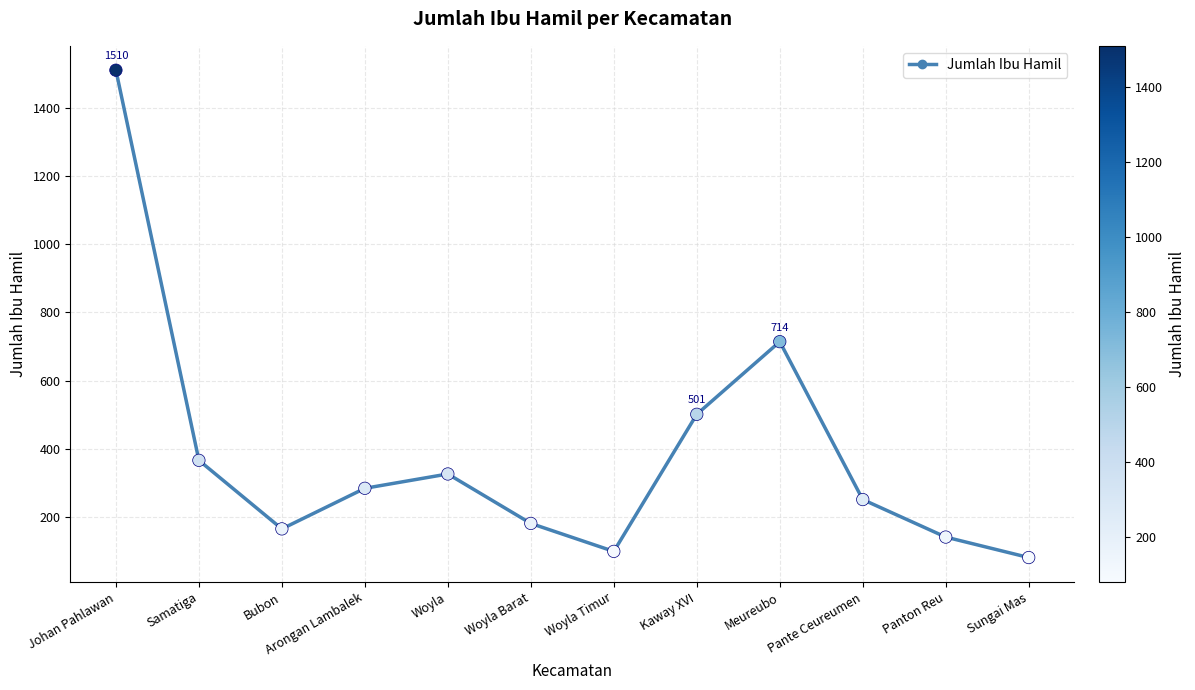

What is the change in value from Kaway XVI to Panton Reu?

-360